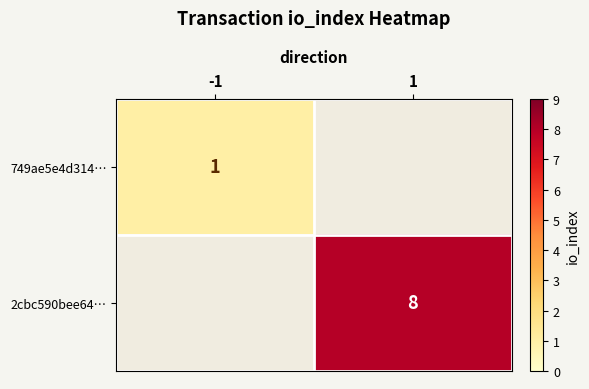

Which category has the highest value across all series?

1